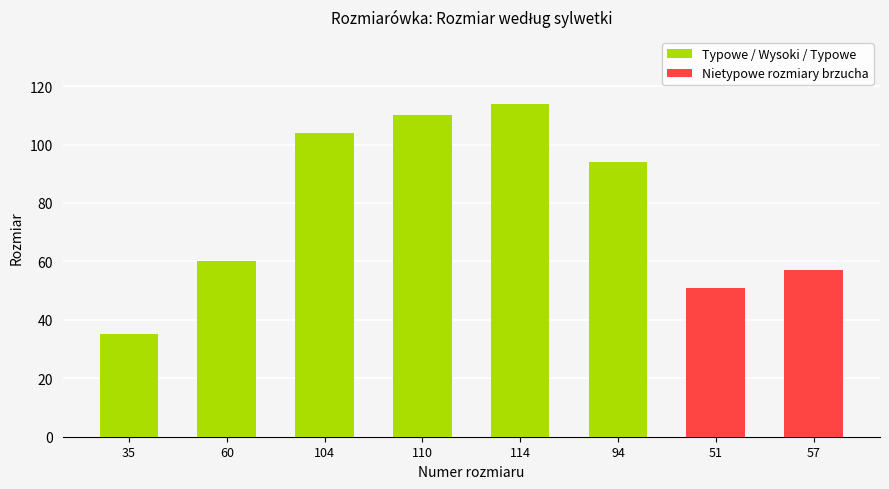

Which category has the highest value in the Typowe / Wysoki / Typowe series?

114